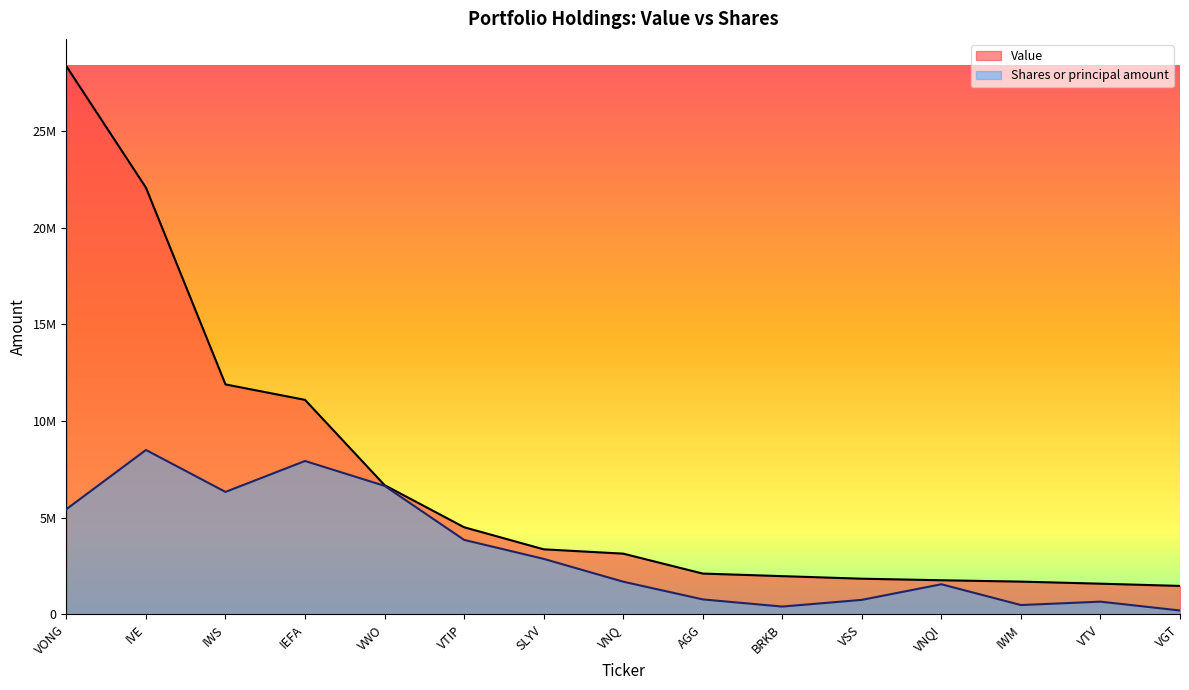

True or false: Value and Shares or principal amount cross at least once.

False